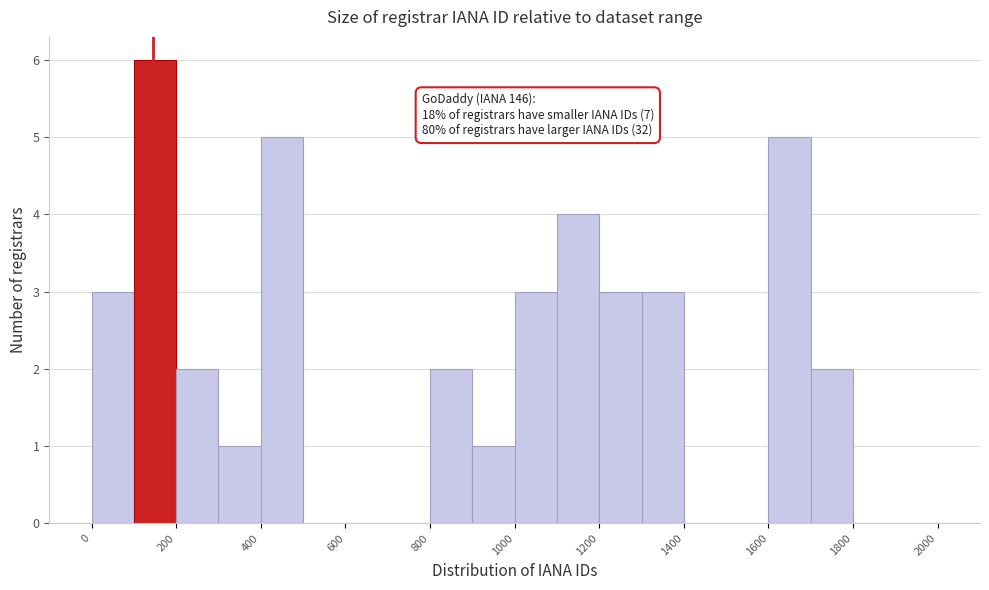

Which range on the x-axis has the tallest bar?

100 to 200